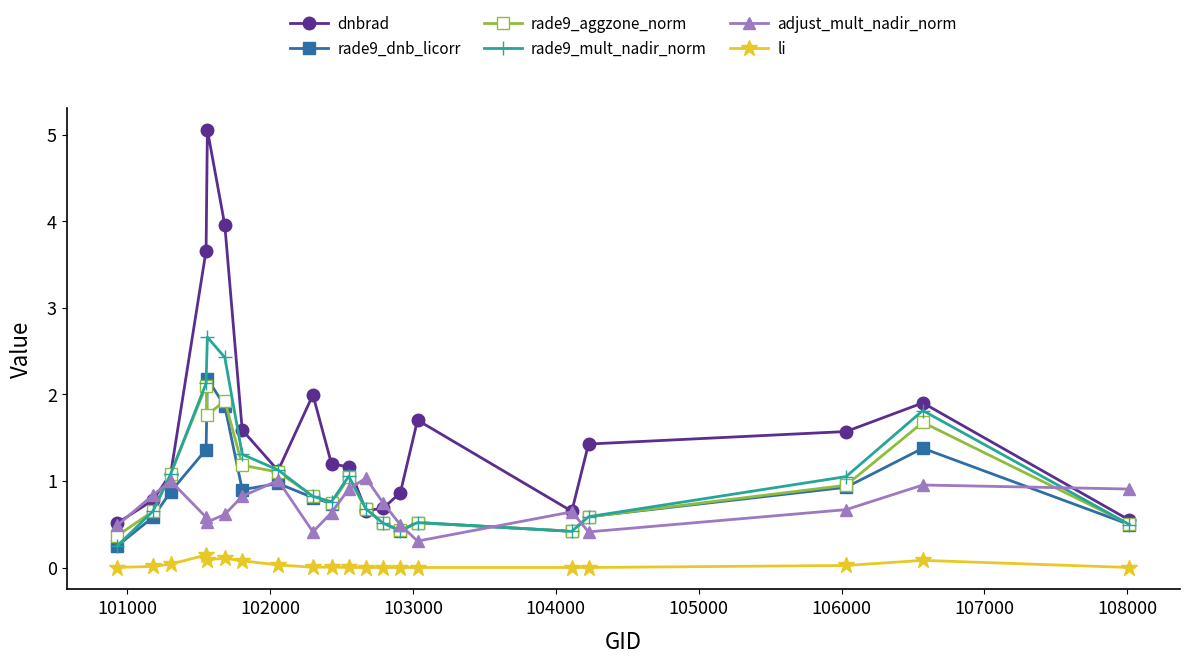

What are all the series names shown in the legend?

dnbrad, rade9_dnb_licorr, rade9_aggzone_norm, rade9_mult_nadir_norm, adjust_mult_nadir_norm, li